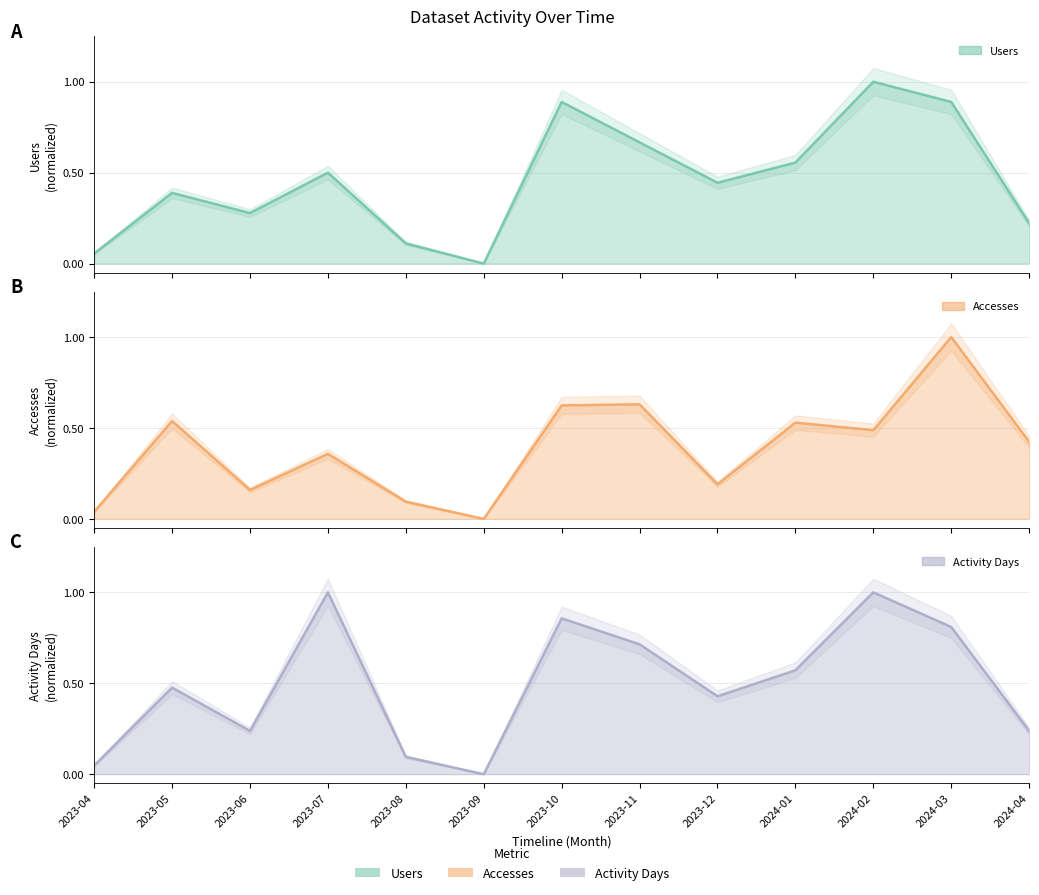

Is it true that Accesses equals 0.0 at 2023-09?

True